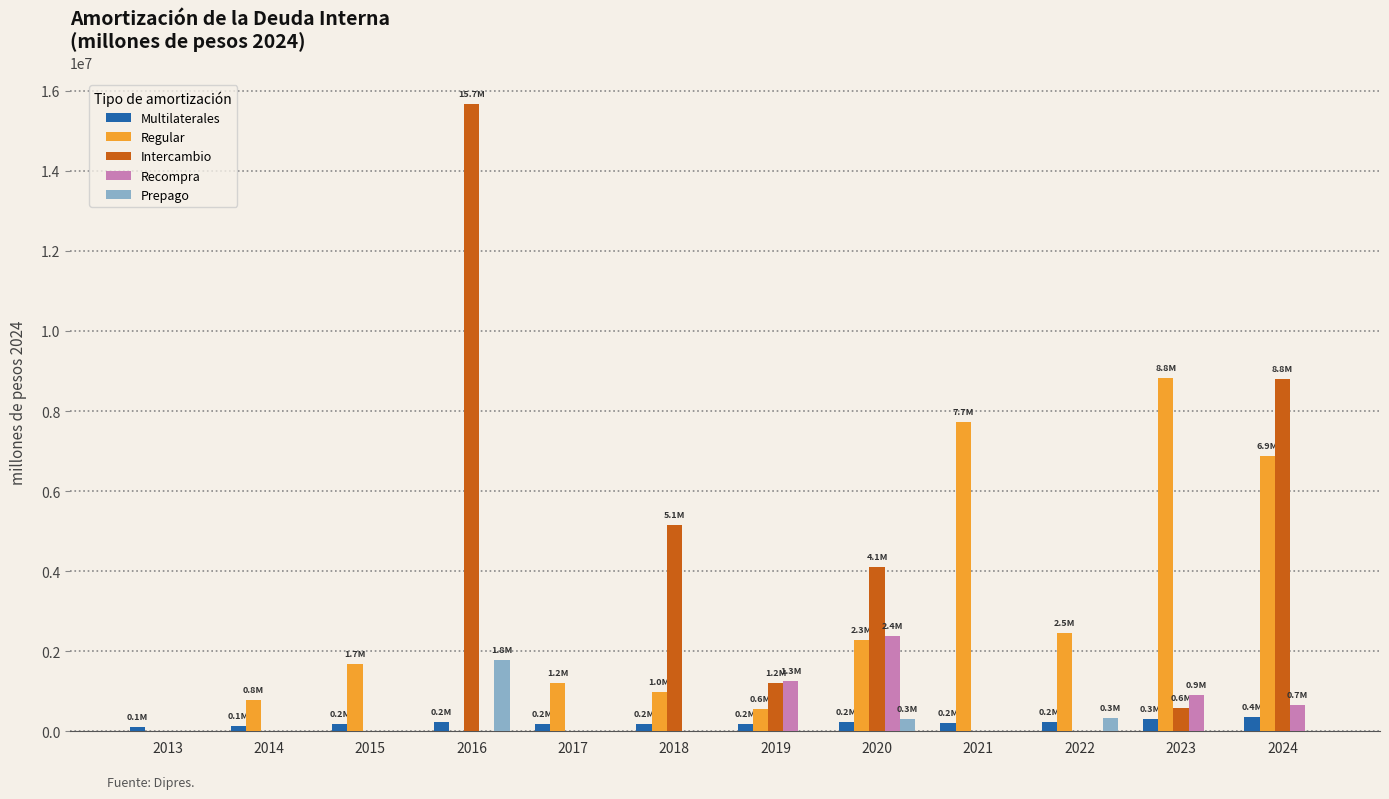

Between 2013 and 2021, which series saw the biggest shift?

Regular